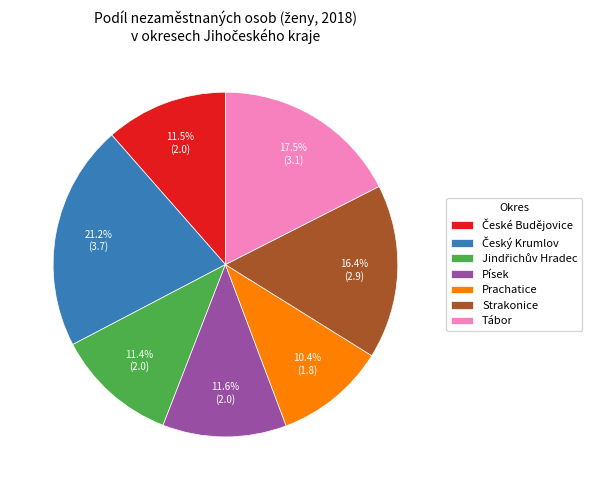

What portion of the pie excludes Písek?

88.4%